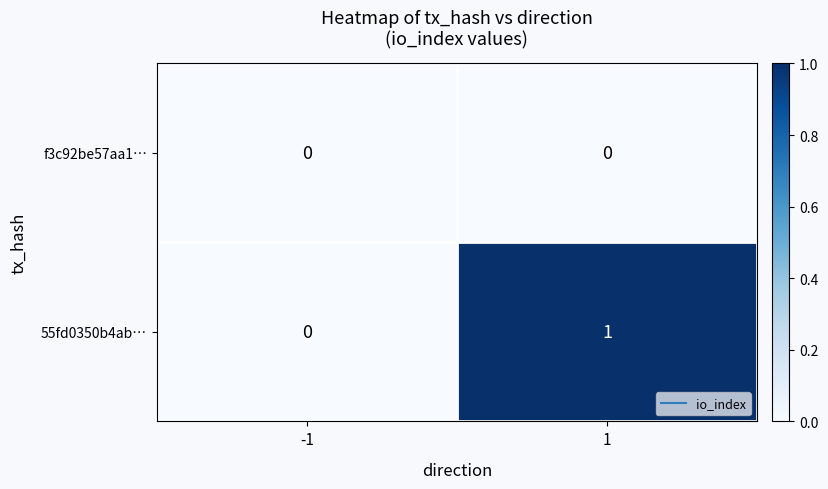

Is the value of 55fd0350b4ab… at 1 greater than the value of f3c92be57aa1… at -1?

Yes